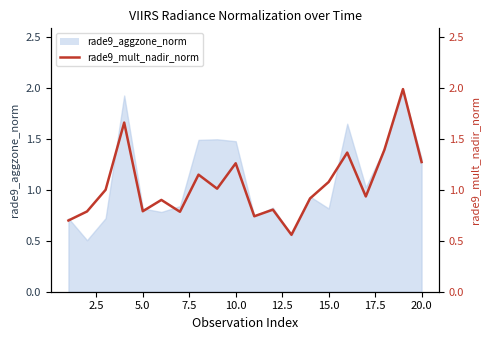

What is the value of the 16th point from the left?

1.4